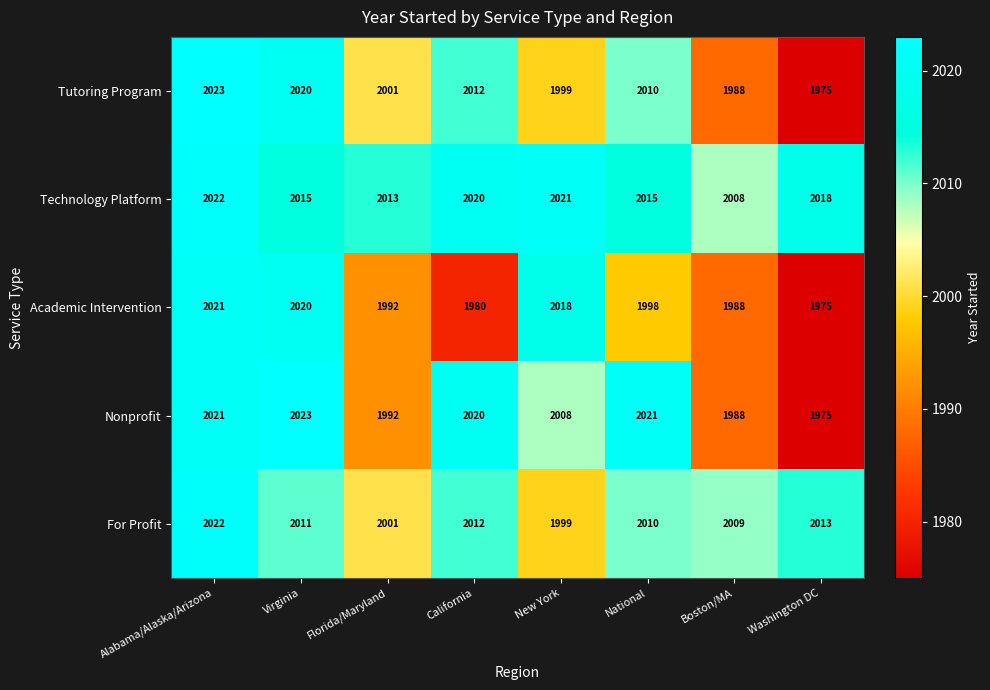

True or false: For Profit has a value of 2009 at Boston/MA.

True